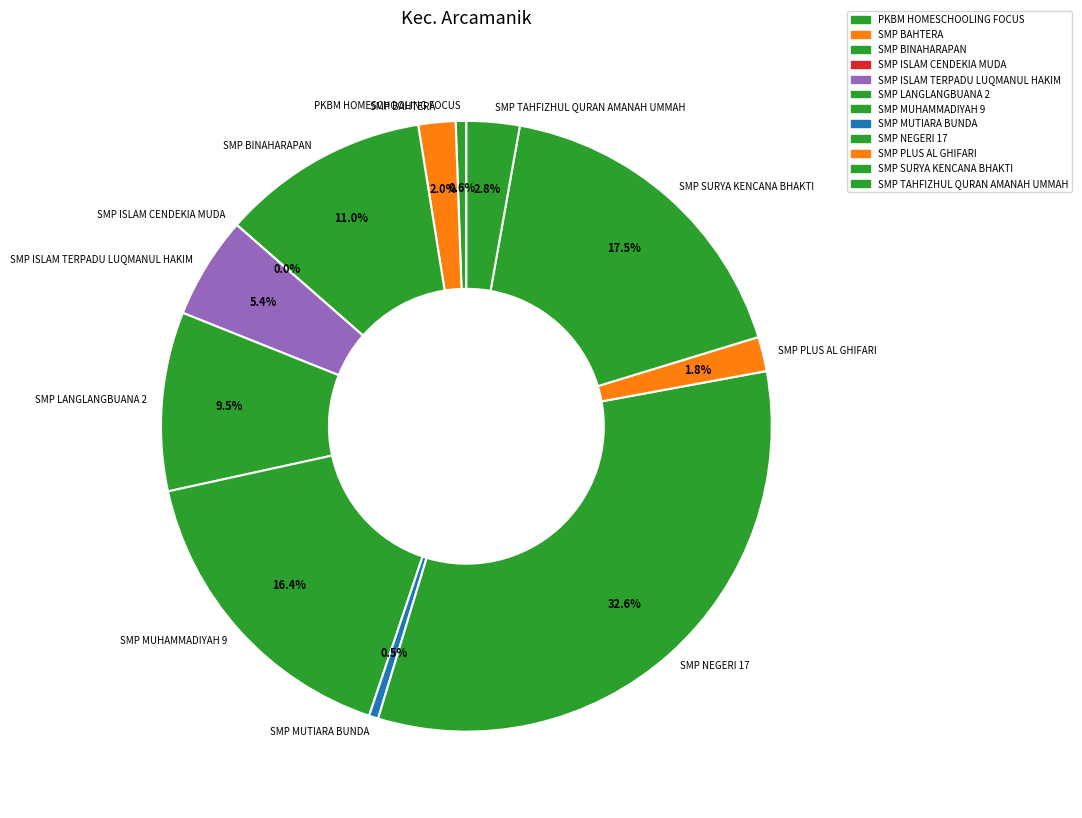

To the nearest percent, what is the combined percentage of SMP ISLAM CENDEKIA MUDA and SMP TAHFIZHUL QURAN AMANAH UMMAH?

3%